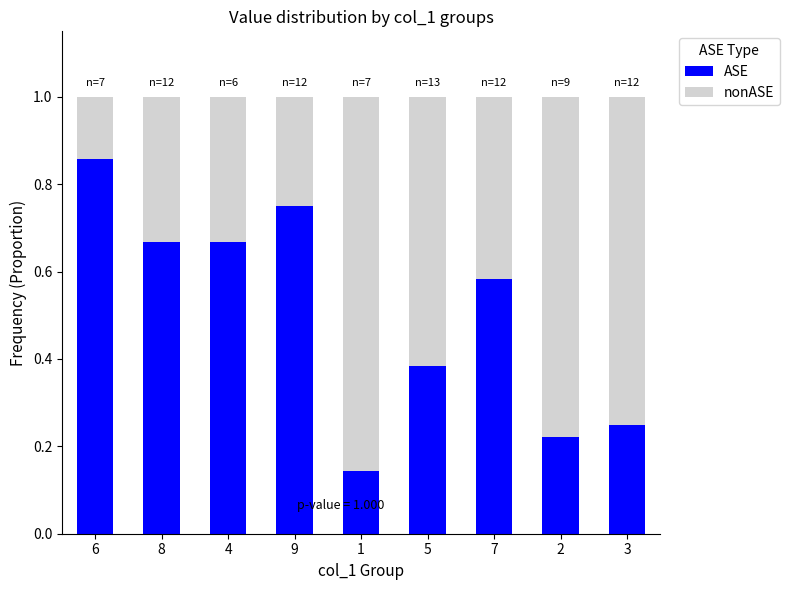

Count the ASE values in the range 0 to 1.

9